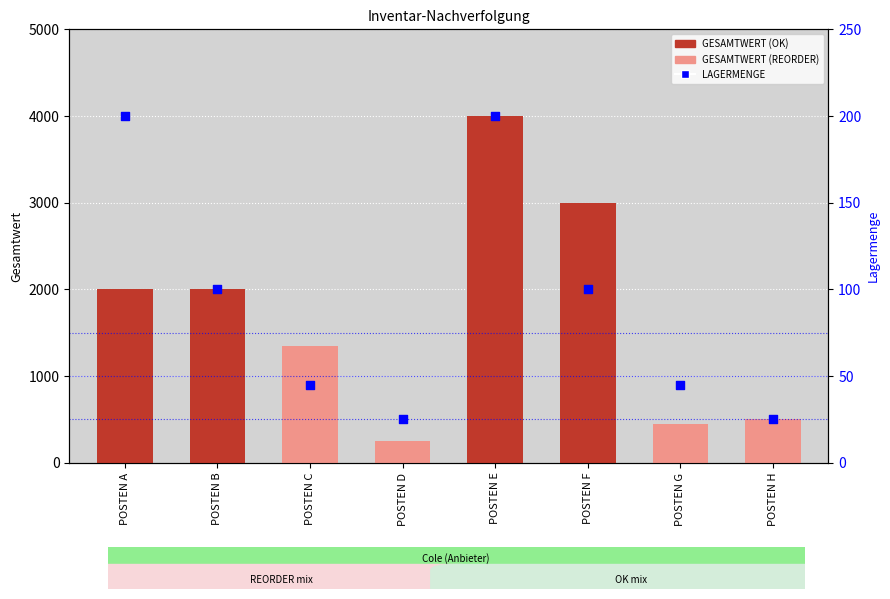

Which series has the largest total across all categories?

GESAMTWERT